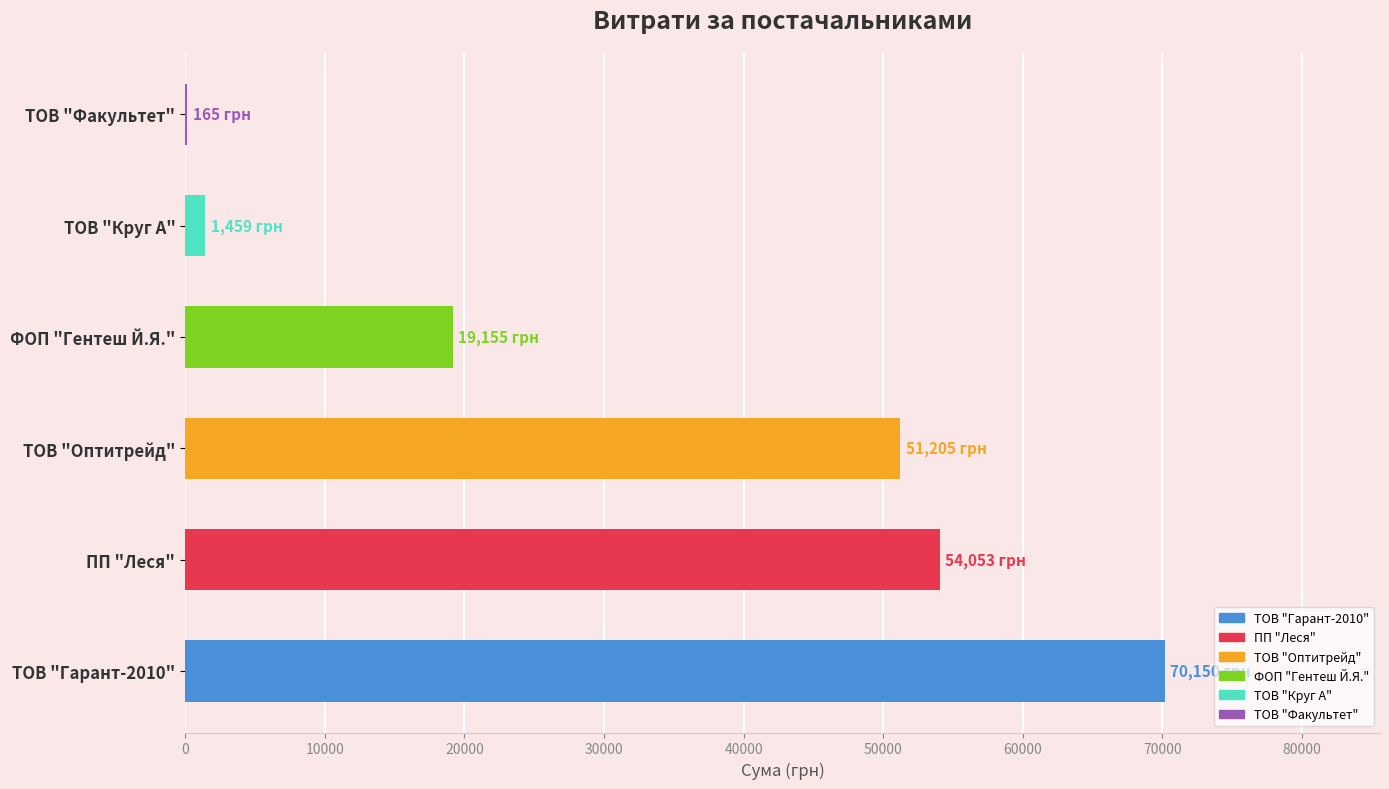

The value at ТОВ "Оптитрейд" is 51204.7. True or false?

True